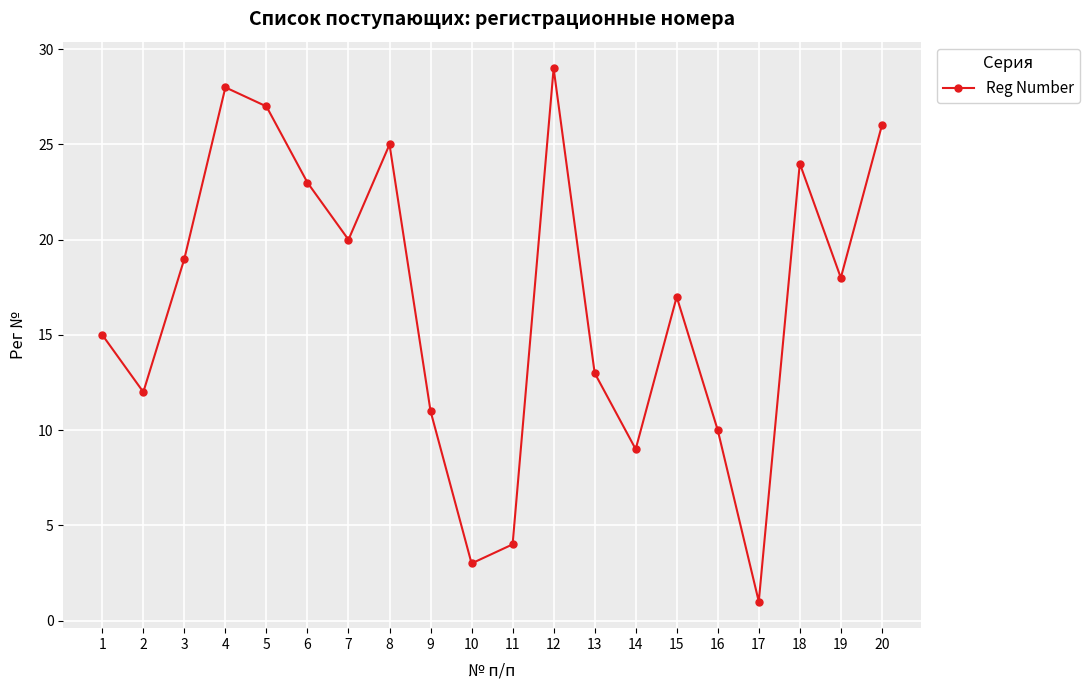

How many categories are shown in the chart?

20